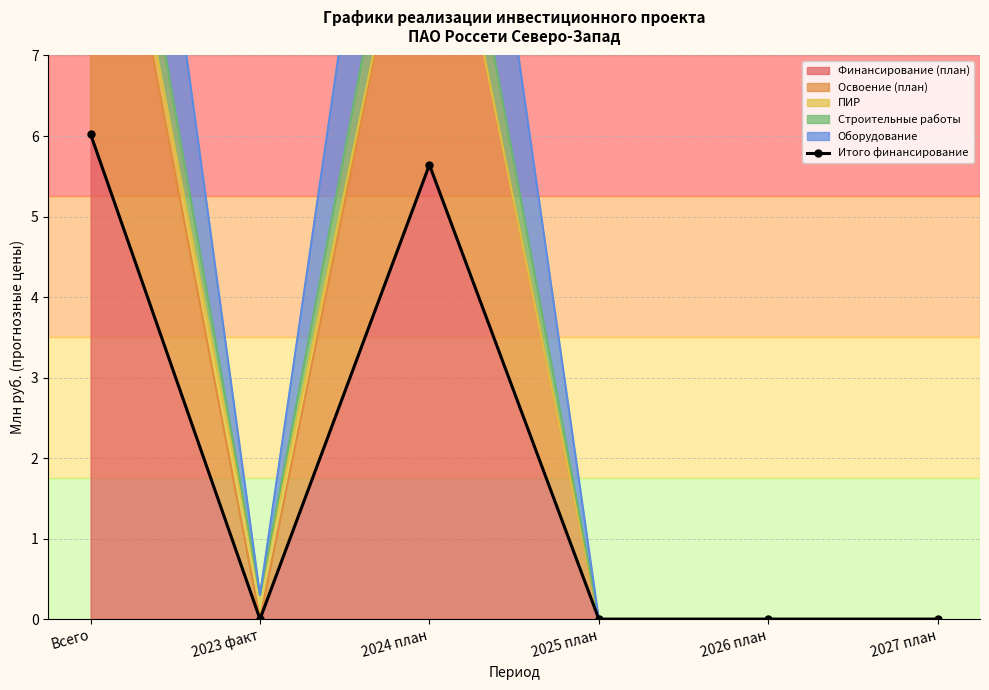

Rank the categories by value from highest to lowest.

Всего, 2024 план, 2023 факт, 2025 план, 2026 план, 2027 план